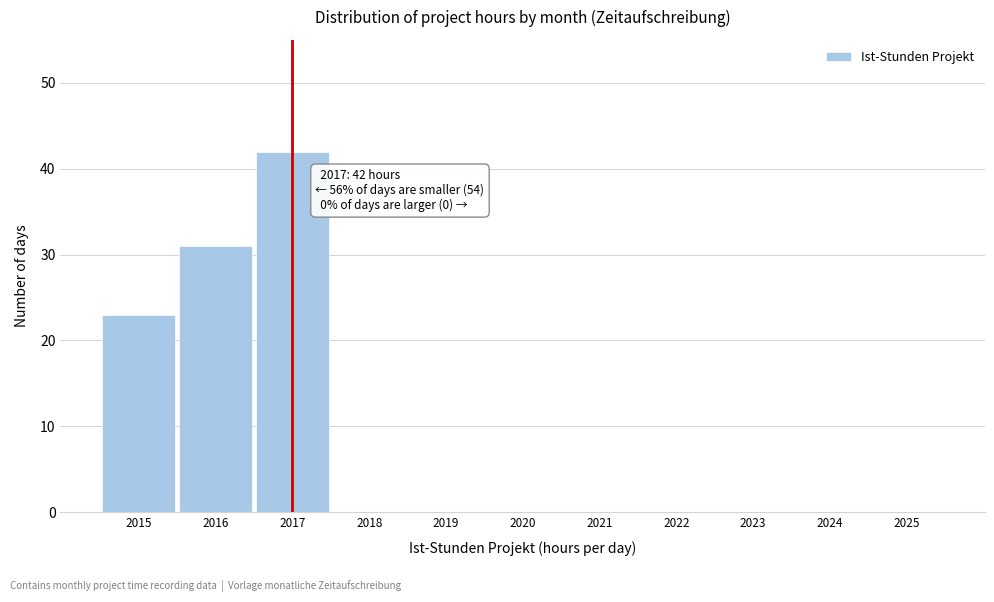

Reading left to right, transcribe all the data shown in this chart.

2015=23	2016=31	2017=42	2018=0	2019=0	2020=0	2021=0	2022=0	2023=0	2024=0	2025=0